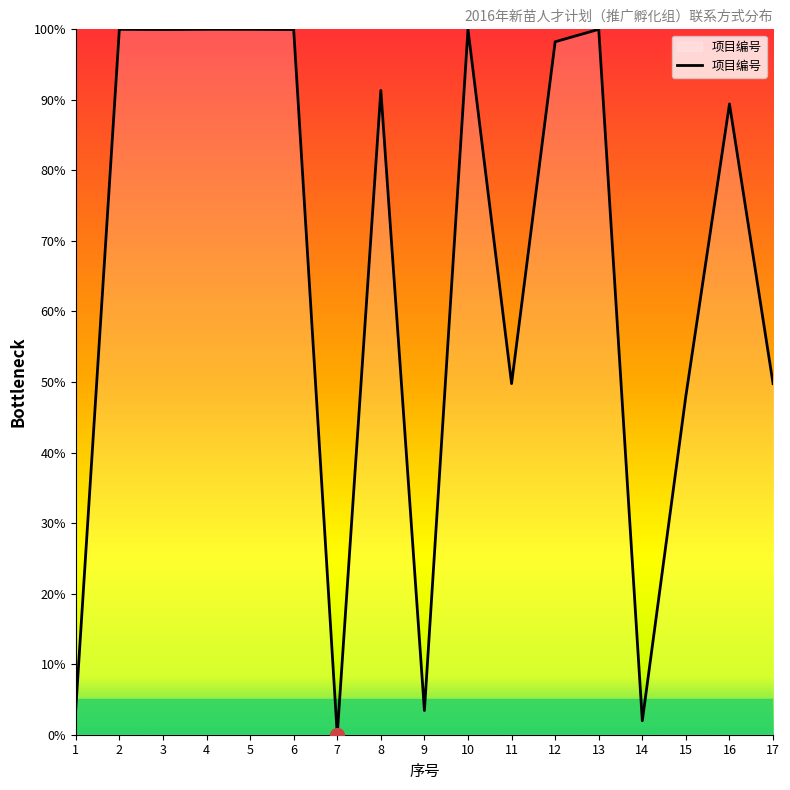

What is the change in value from 10 to 17?

-50.2